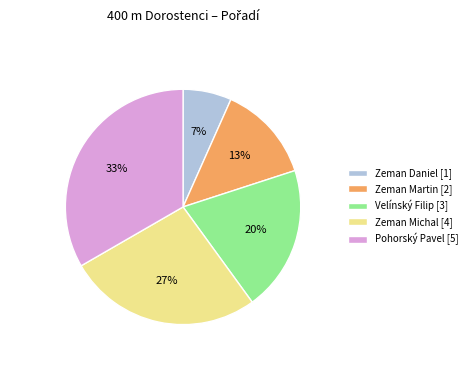

Count the number of slices in the pie.

5